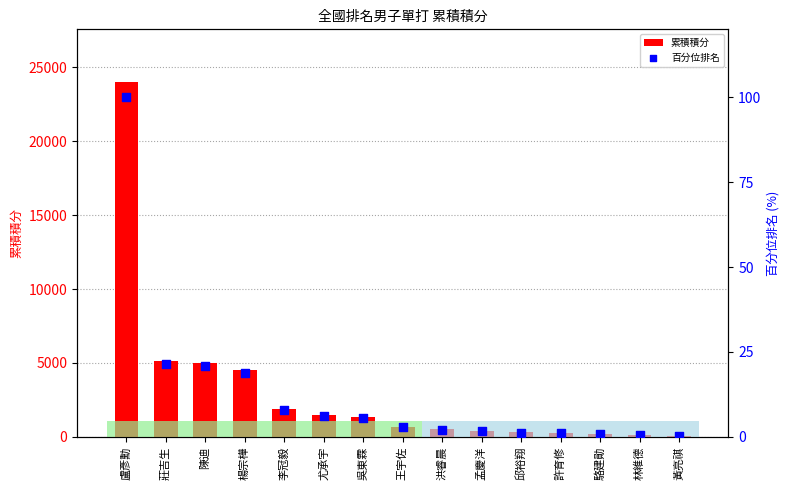

Which series contains the highest Y value?

累積積分